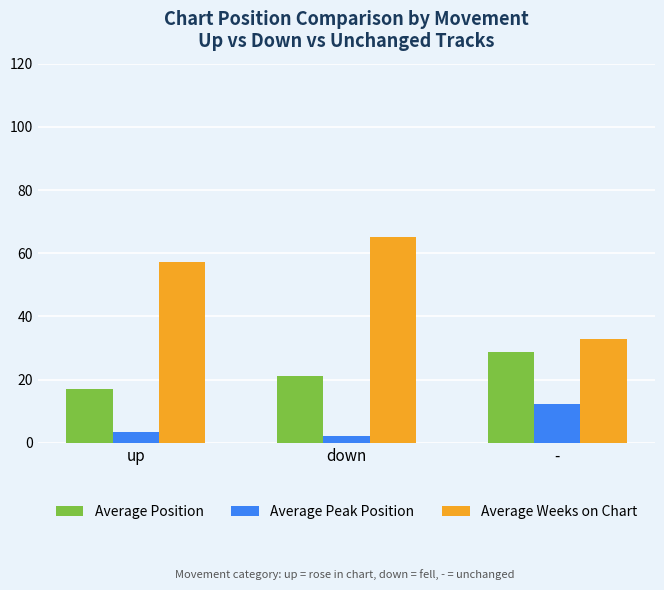

How many bars are there in total?

9